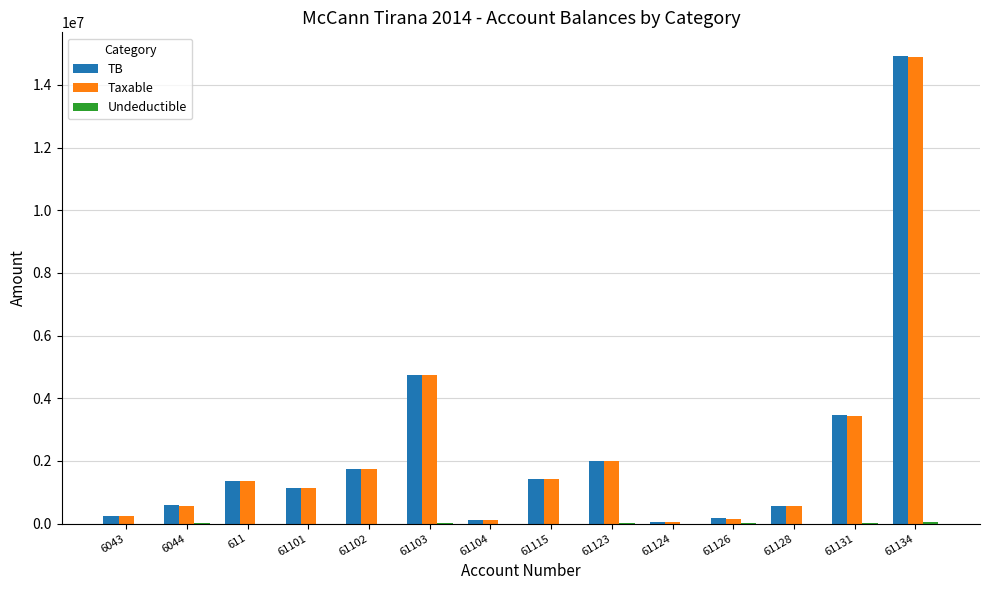

Which series changed the most between 6043 and 61134?

TB